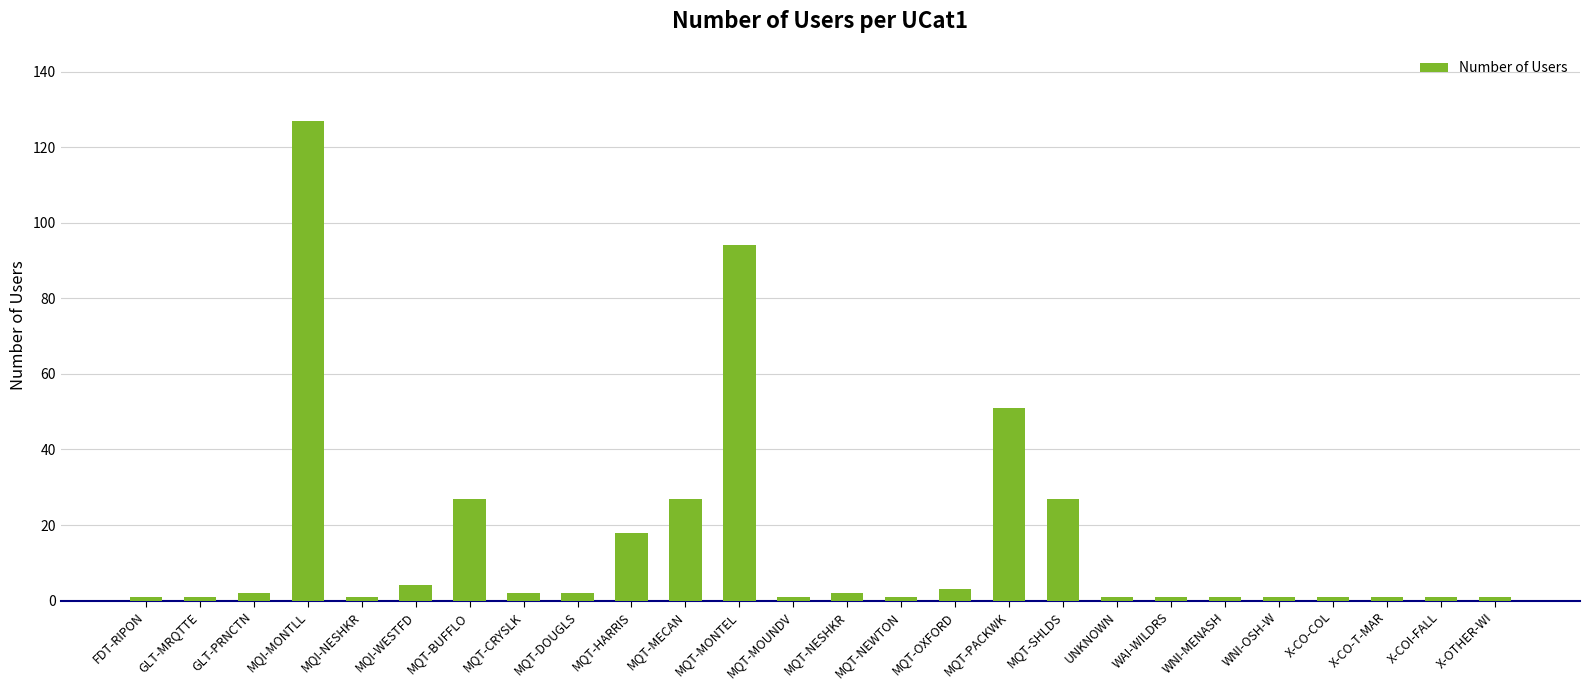

Is it true that the value at MQT-SHLDS is 11?

False